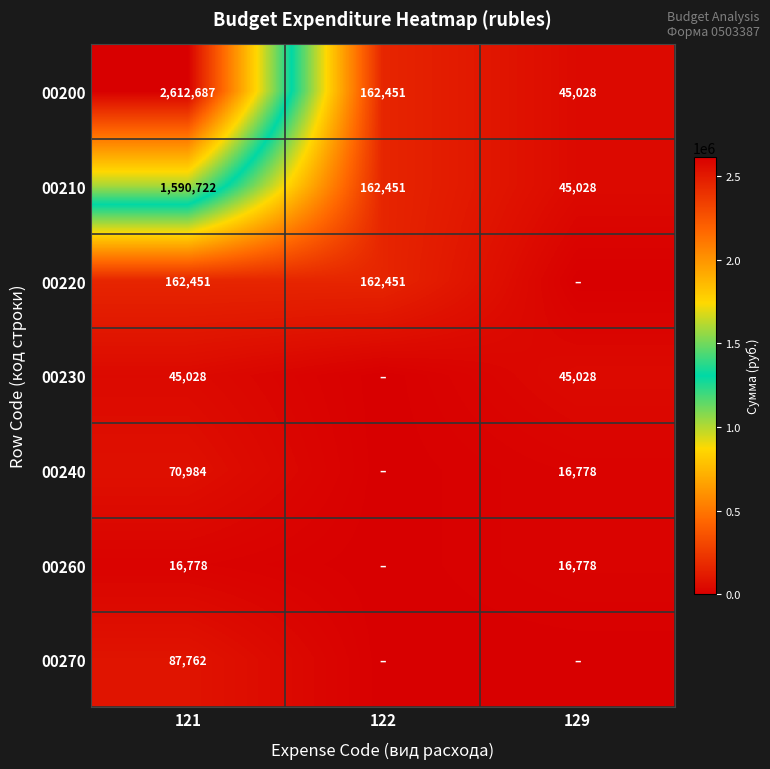

At which label does 00210 reach its minimum?

129